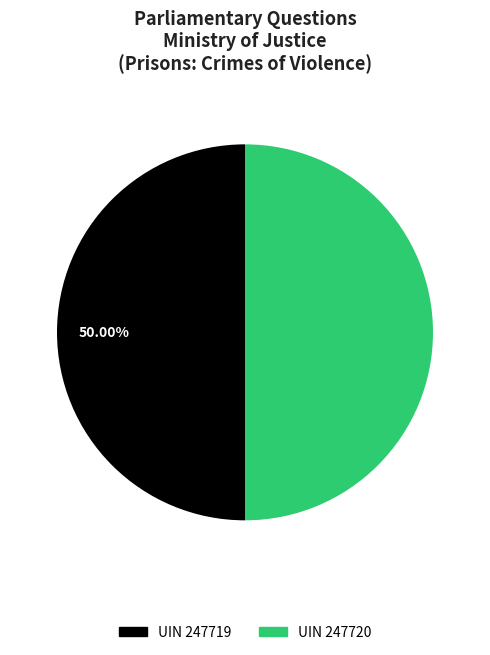

What is the ratio of the value at UIN 247720 to the value at UIN 247719?

1.0